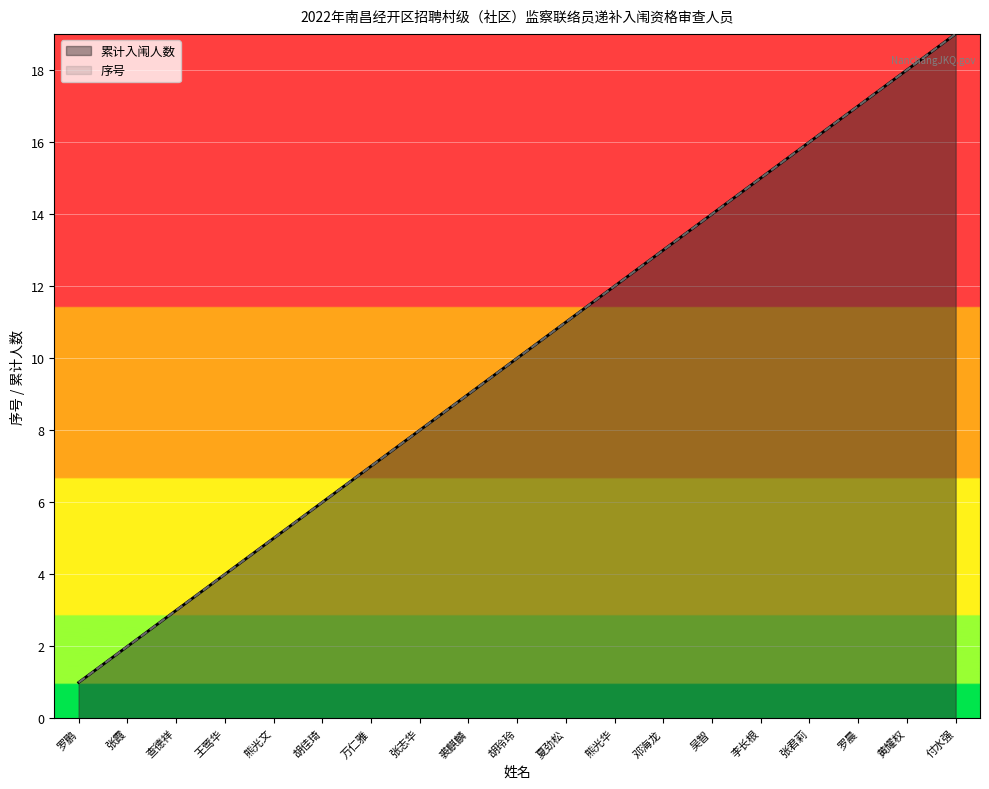

Is it true that 累计入闱人数 equals 7 at 万仁雅?

True